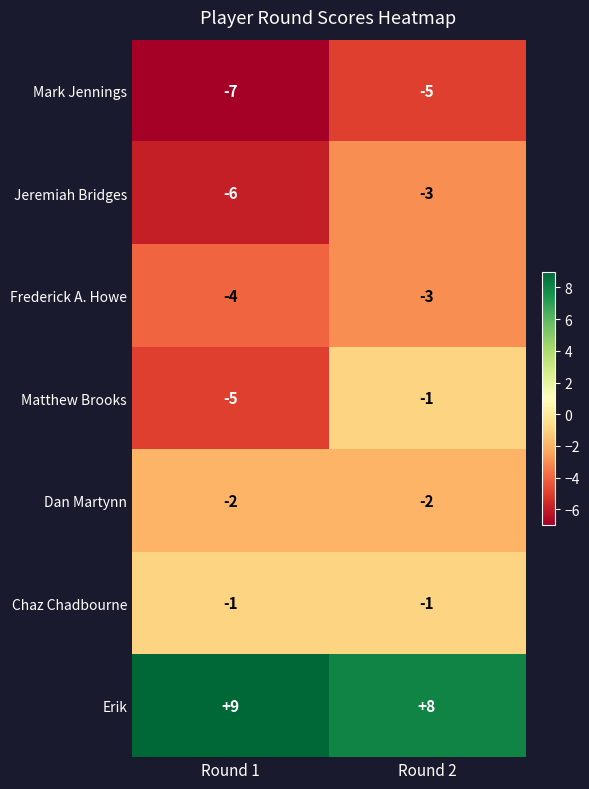

Reading left to right, extract all data points from this chart.

Mark Jennings: -7	-5
Jeremiah Bridges: -6	-3
Frederick A. Howe: -4	-3
Matthew Brooks: -5	-1
Dan Martynn: -2	-2
Chaz Chadbourne: -1	-1
Erik: 9	8